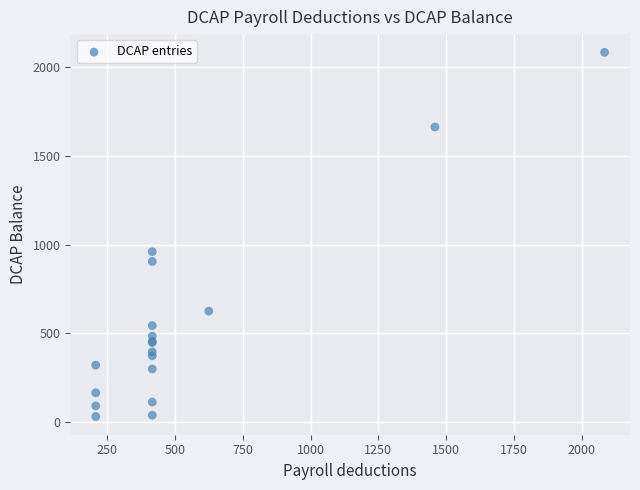

What Y value in the scatter plot is closest to 1057?

960.2